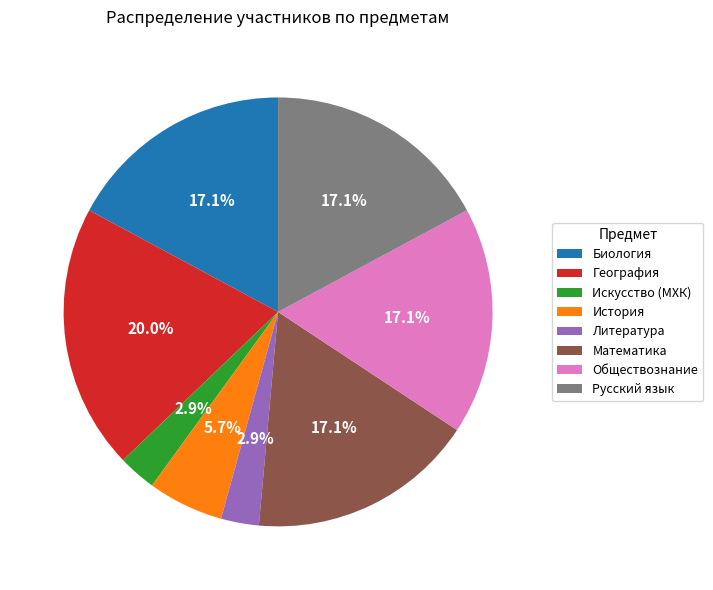

The Искусство (МХК) slice represents 15% of the pie. True or false?

False